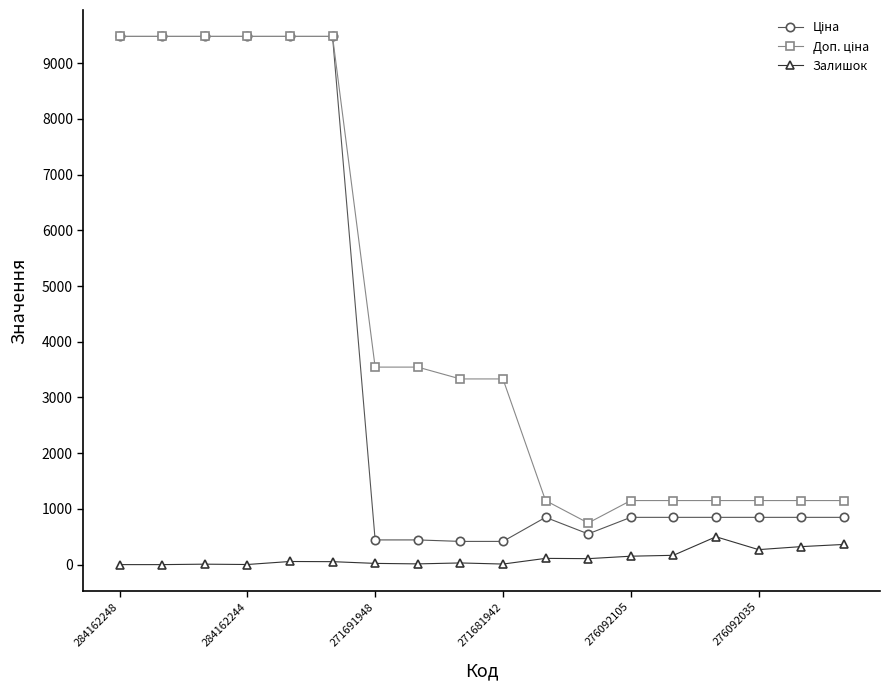

True or false: Залишок has more than 2 points higher than both neighbors.

True